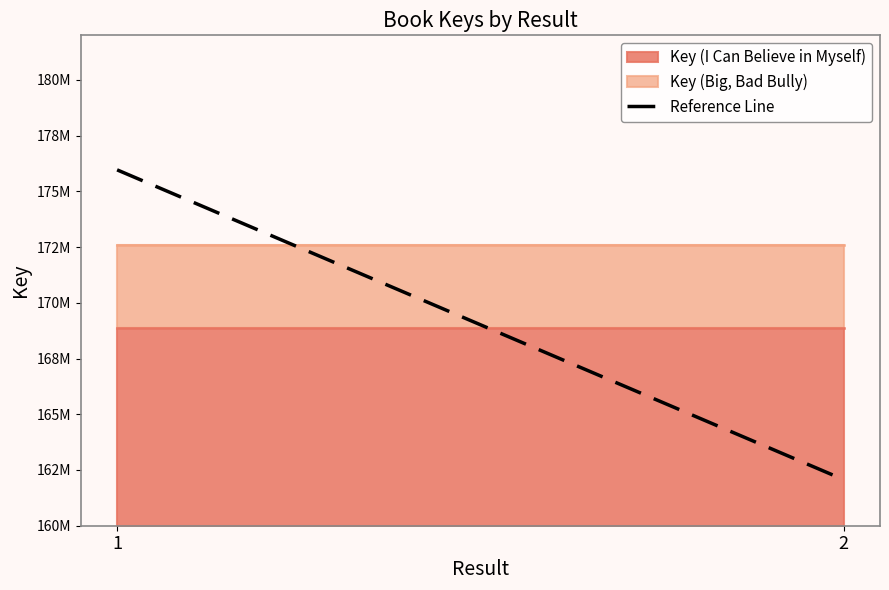

What is the sum of the values at 1 and 2?

338033177.5